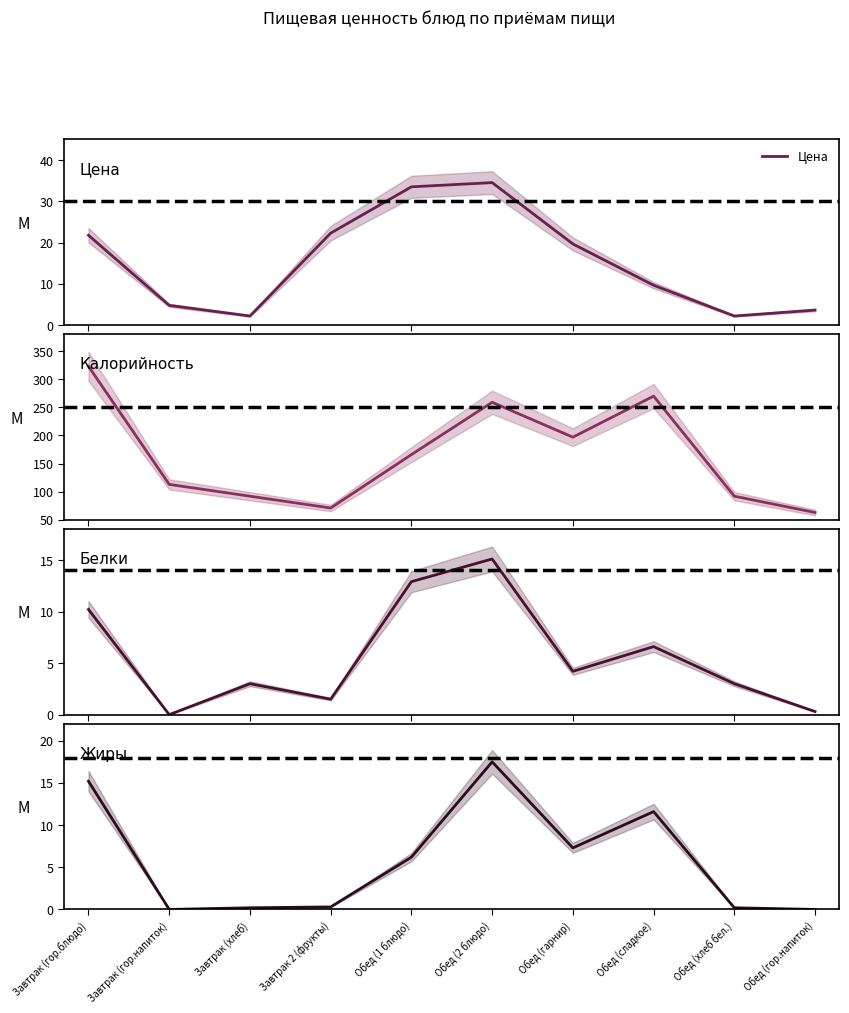

Which label corresponds to the largest value in the chart?

Завтрак (гор.блюдо)